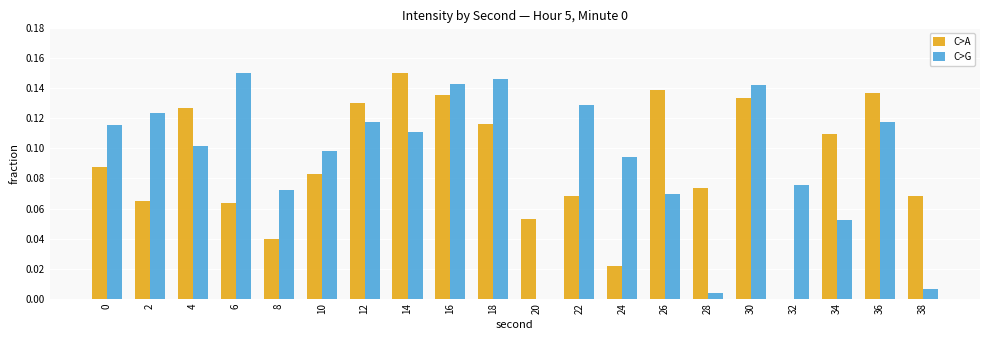

Are the bars grouped side by side (vs. stacked)?

Yes